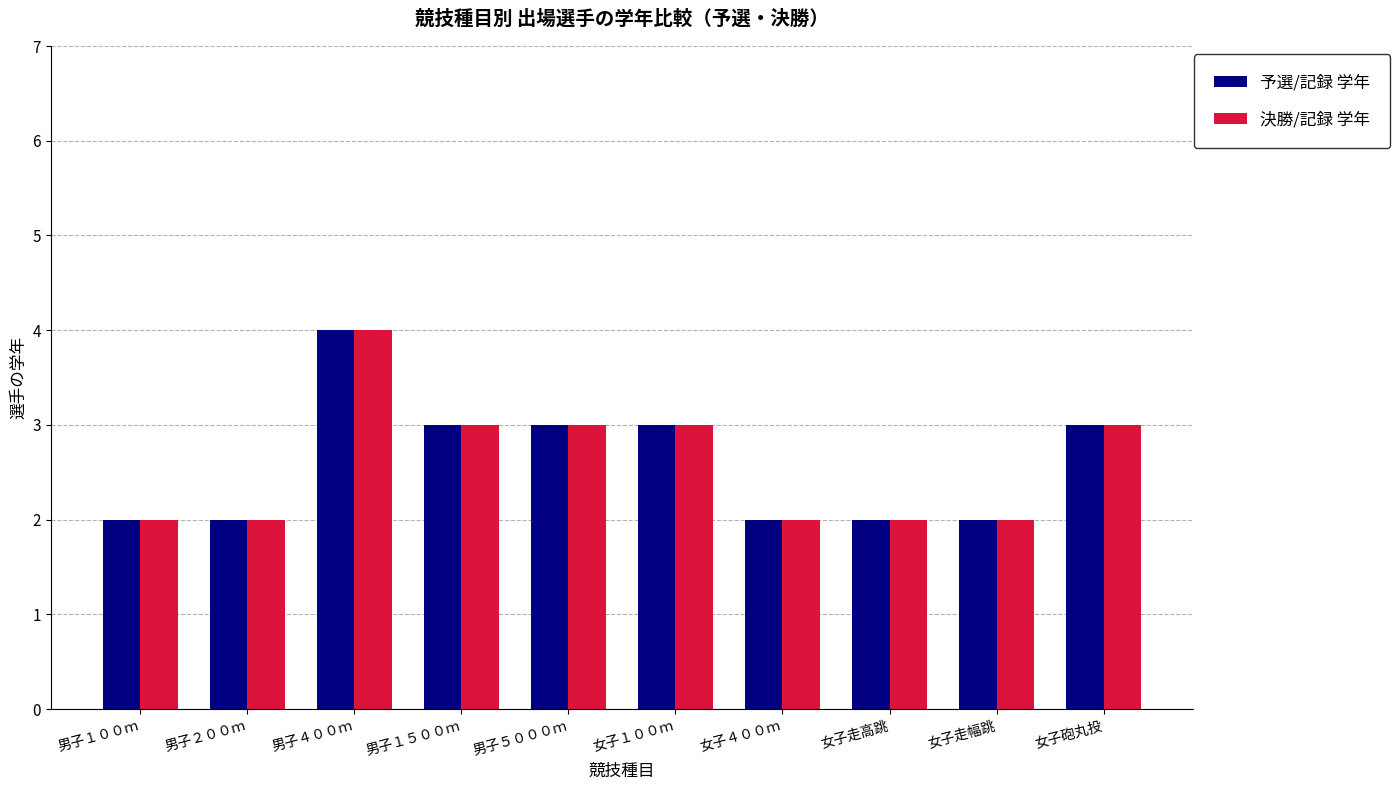

Reading left to right, extract all data points from this chart.

予選/記録 学年: 男子１００ｍ=2	男子２００ｍ=2	男子４００ｍ=4	男子１５００ｍ=3	男子５０００ｍ=3	女子１００ｍ=3	女子４００ｍ=2	女子走高跳=2	女子走幅跳=2	女子砲丸投=3
決勝/記録 学年: 男子１００ｍ=2	男子２００ｍ=2	男子４００ｍ=4	男子１５００ｍ=3	男子５０００ｍ=3	女子１００ｍ=3	女子４００ｍ=2	女子走高跳=2	女子走幅跳=2	女子砲丸投=3